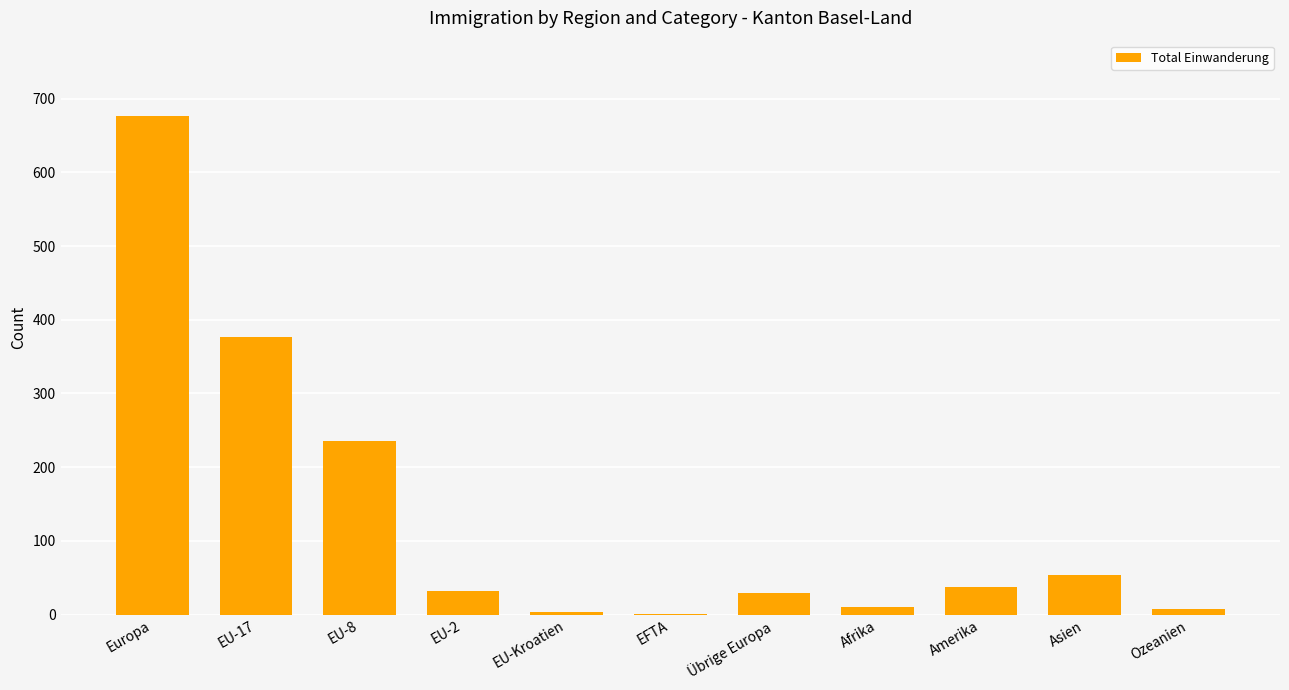

Count the number of categories in the chart.

11